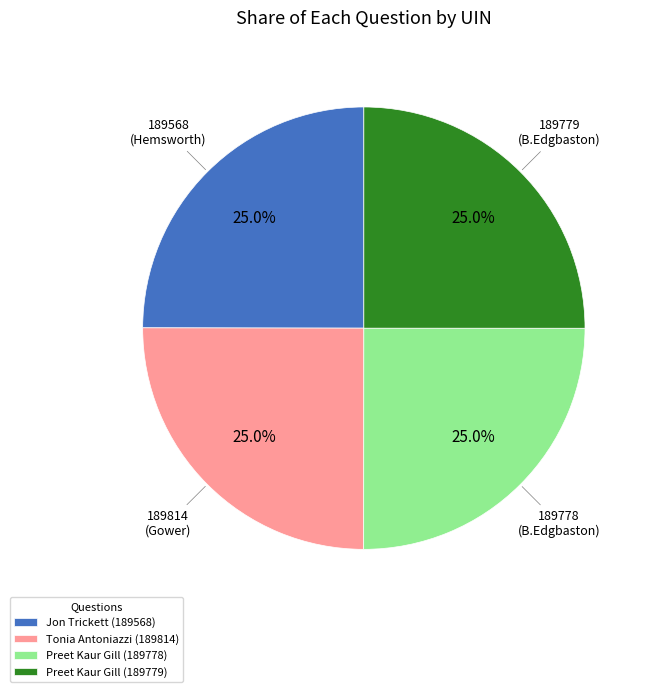

Approximately how many times larger is the value at 189778 compared to 189568?

1.0